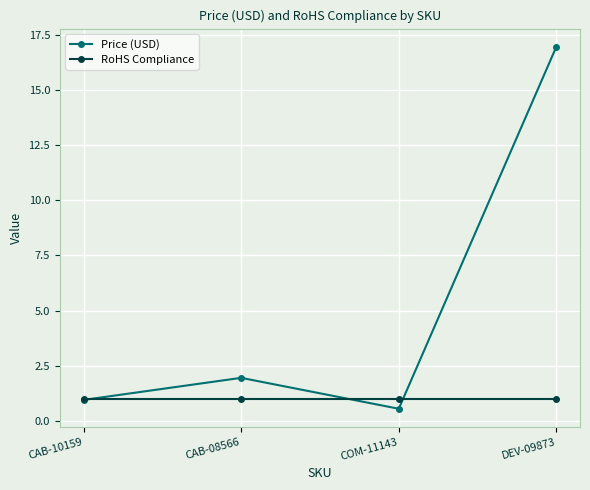

What are all the series names shown in the legend?

Price (USD), RoHS Compliance